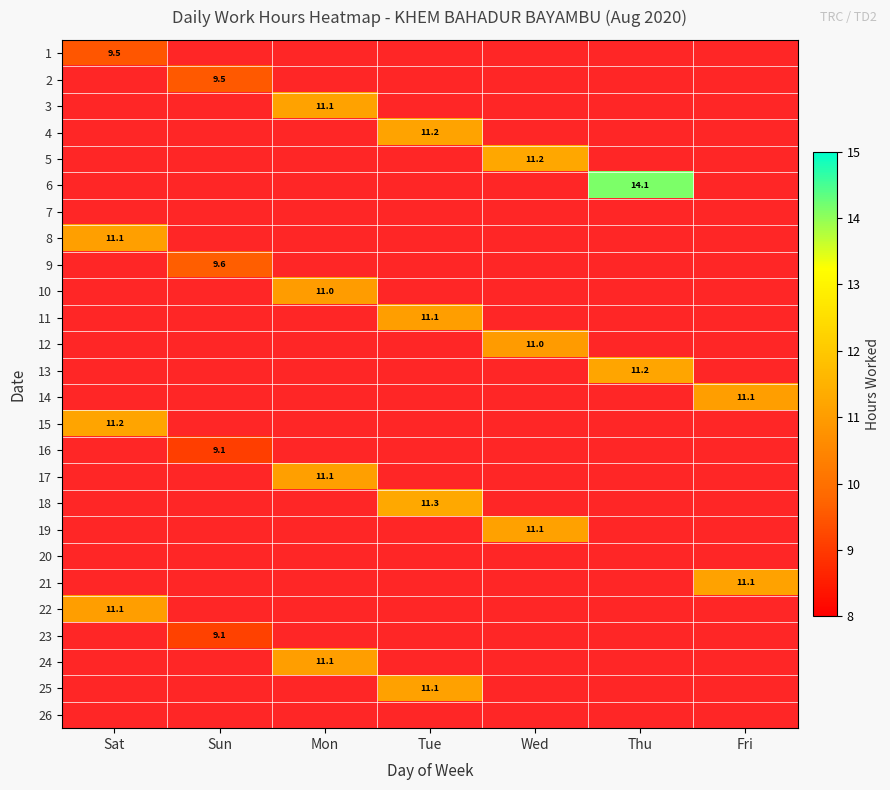

Between Mon and Tue, which is larger?

Tue